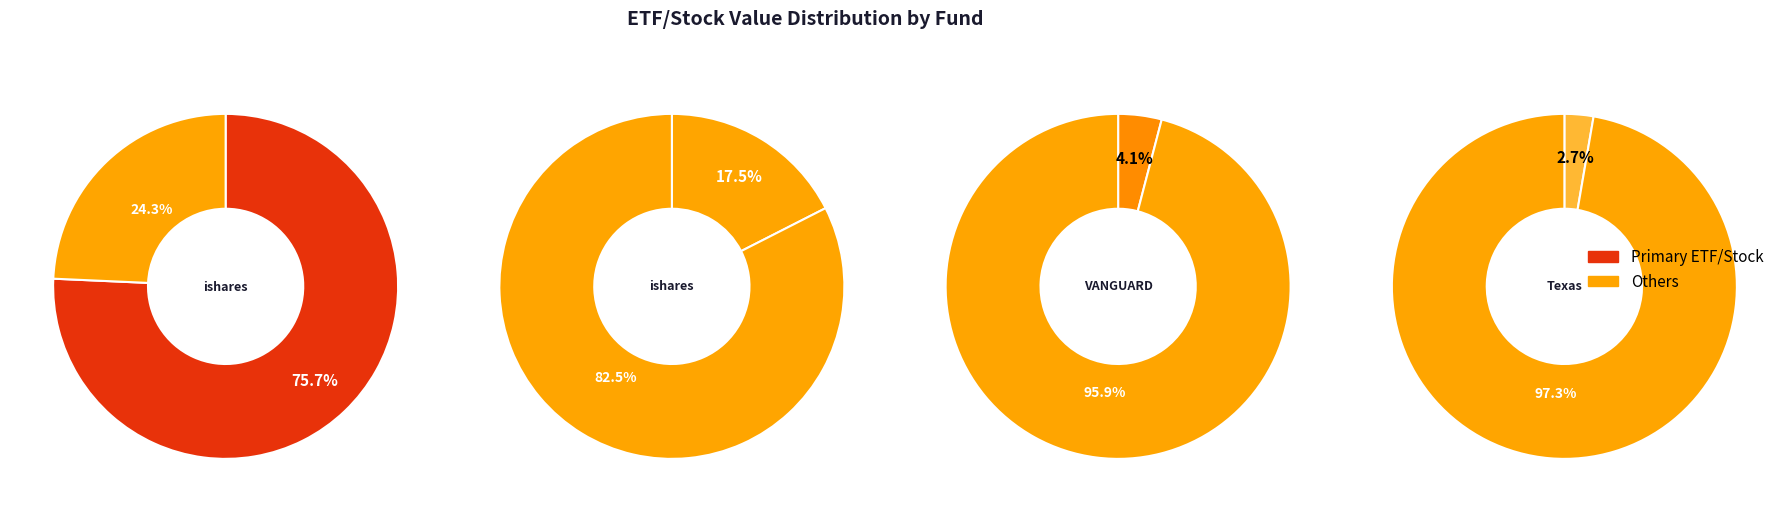

What portion of the pie excludes ishares Rus 2000 Grw ETF?

82.5%